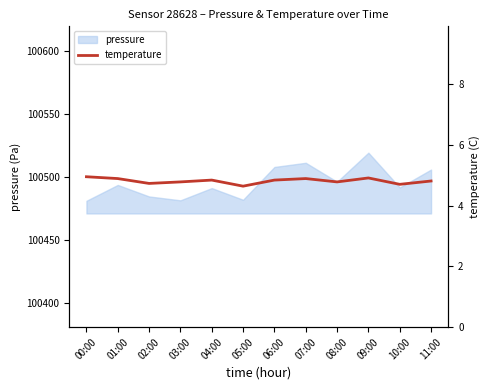

What is the change in value from 01:00 to 02:00?

-0.2